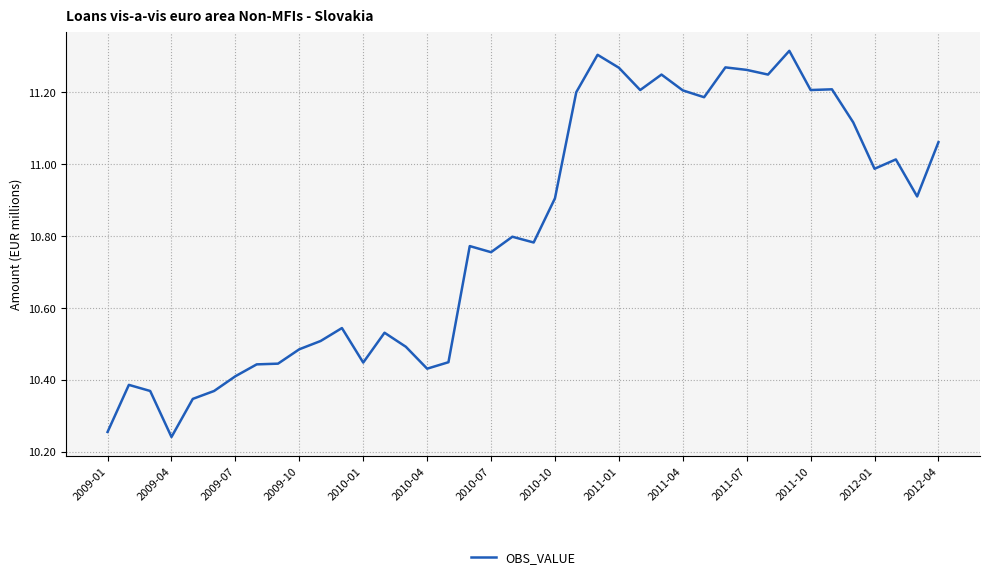

What is the difference between the maximum and minimum values?

1.1